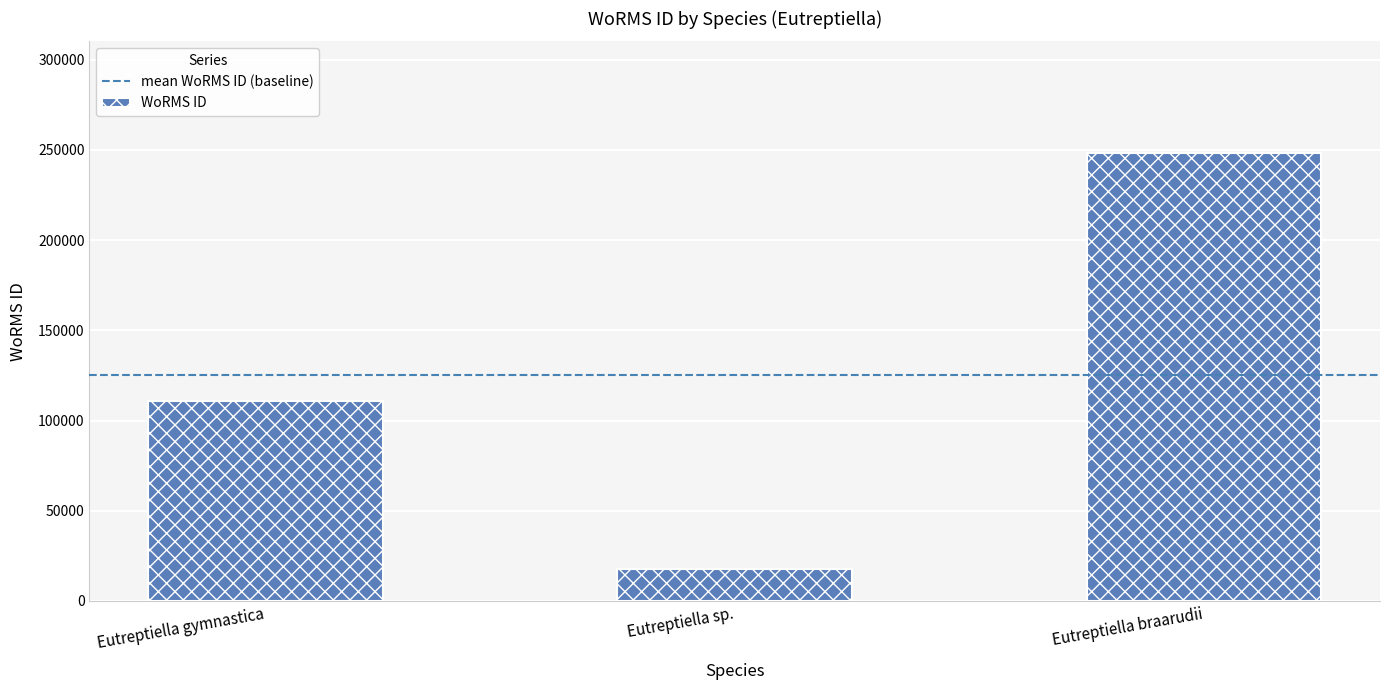

Reading left to right, what are all the values shown in this chart?

110652	17657	248121